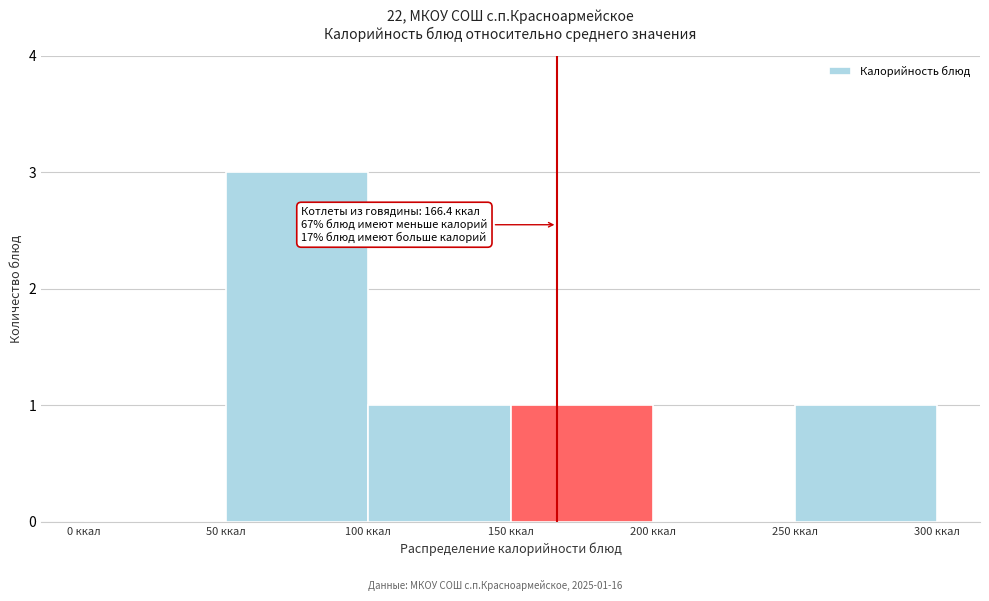

Which range on the x-axis has the tallest bar?

50 to 100